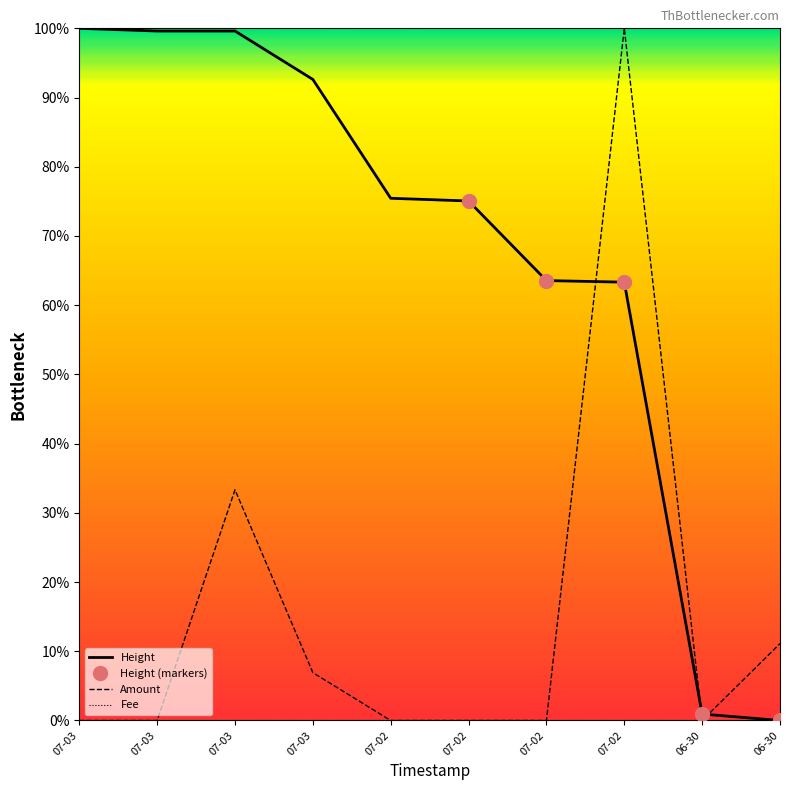

At which category is the sum across all series the highest?

07-02